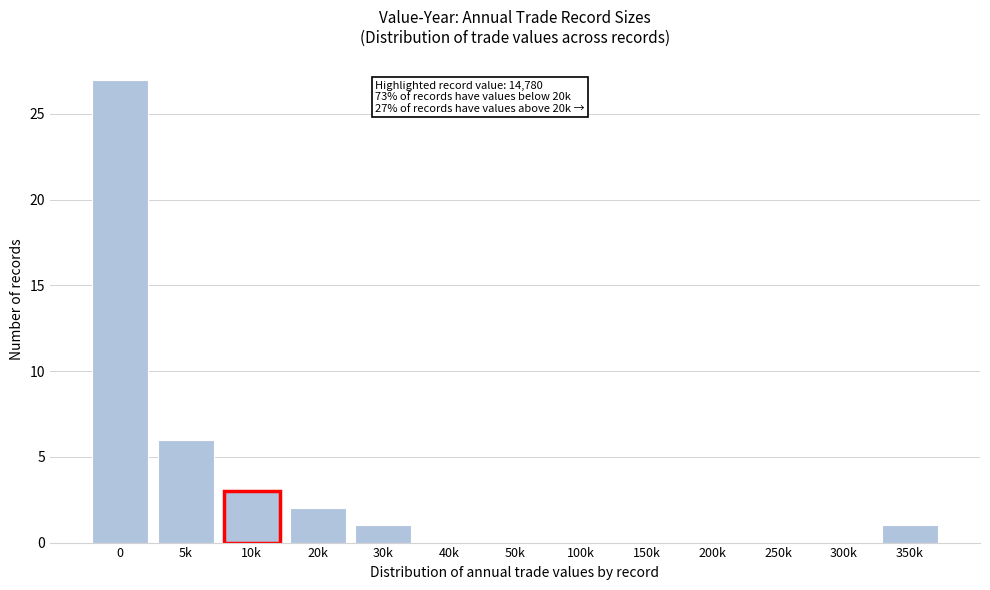

Reading left to right, extract all data points from this chart.

0=27	5k=6	10k=3	20k=2	30k=1	40k=0	50k=0	100k=0	150k=0	200k=0	250k=0	300k=0	350k=1